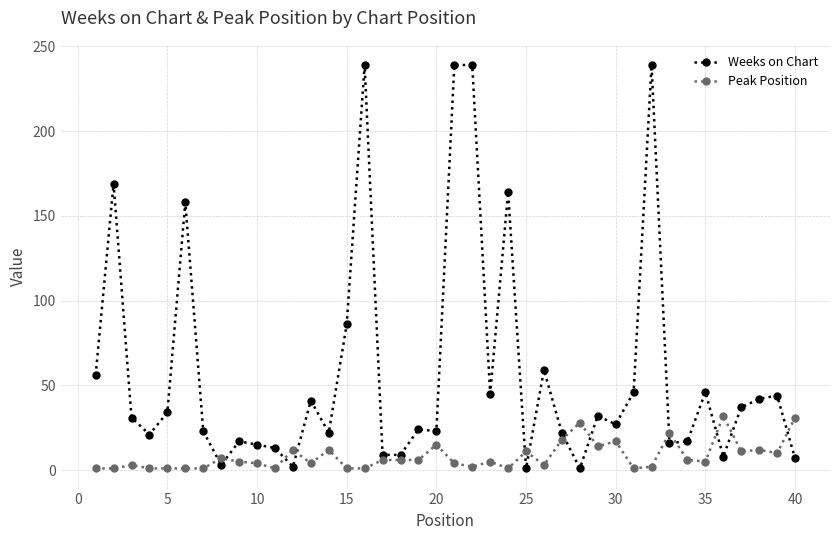

Which series has the largest total across all categories?

Weeks on Chart